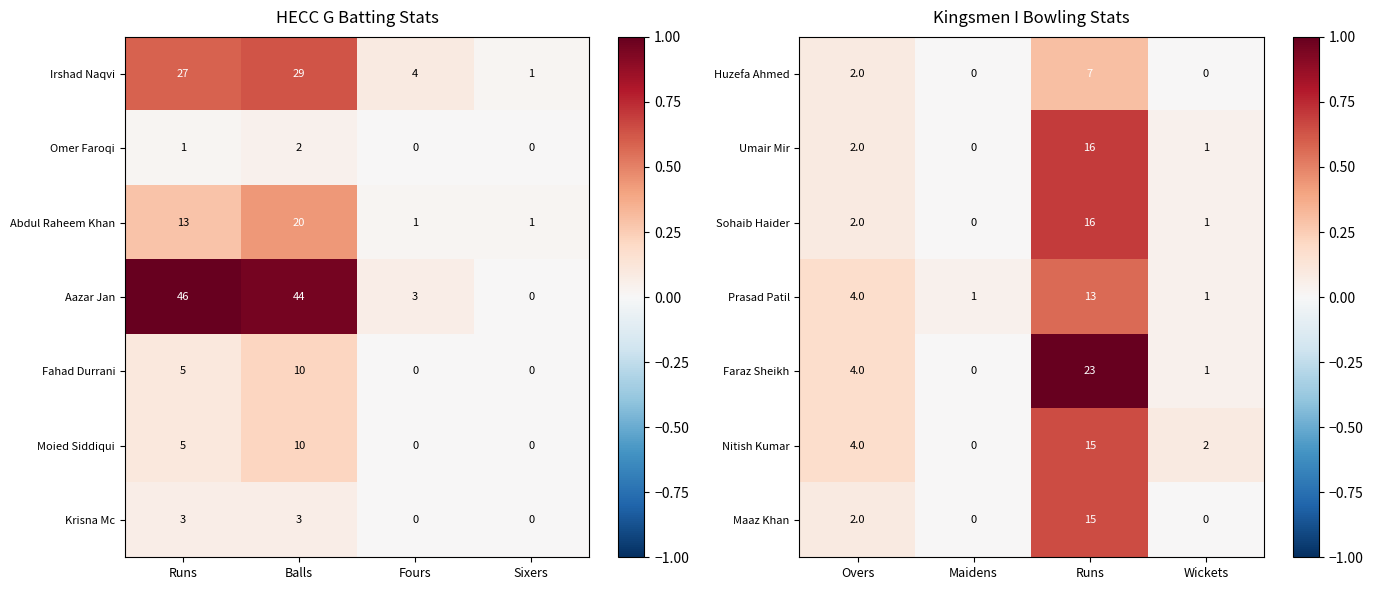

At how many categories does at least one series exceed 0?

4